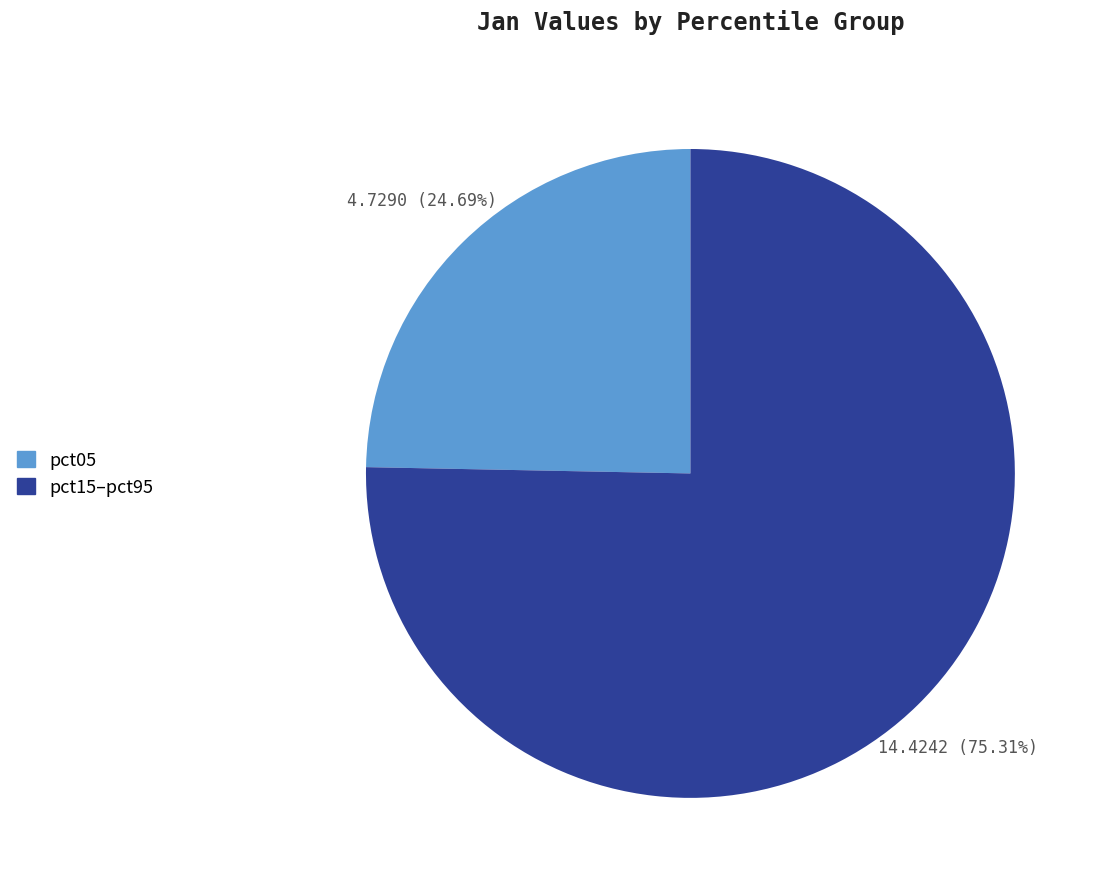

Count the number of slices in the pie.

2